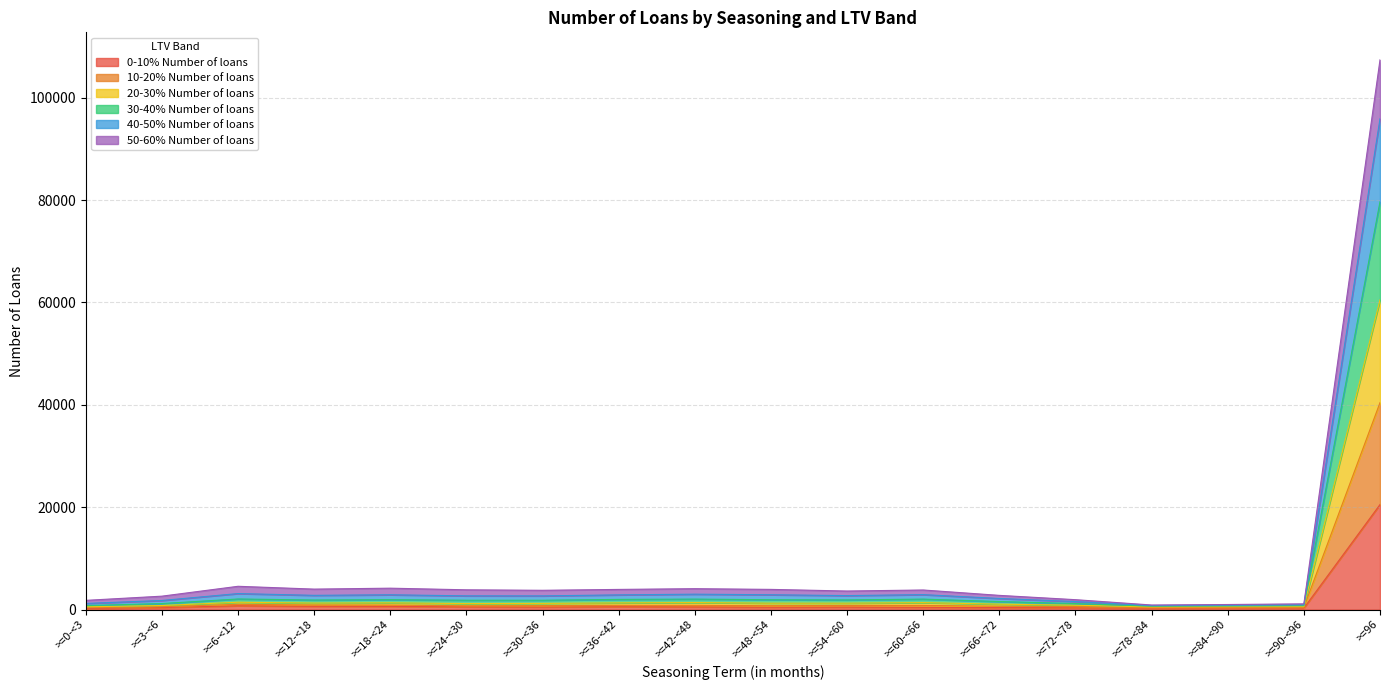

At which category is the sum across all series the highest?

>=96